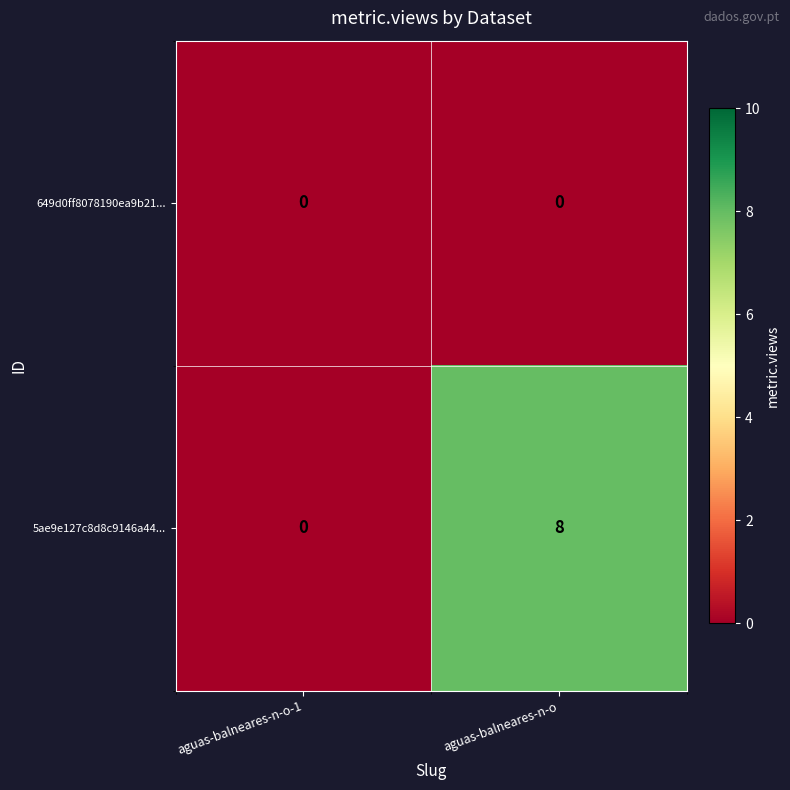

What is the maximum value shown in the chart?

8